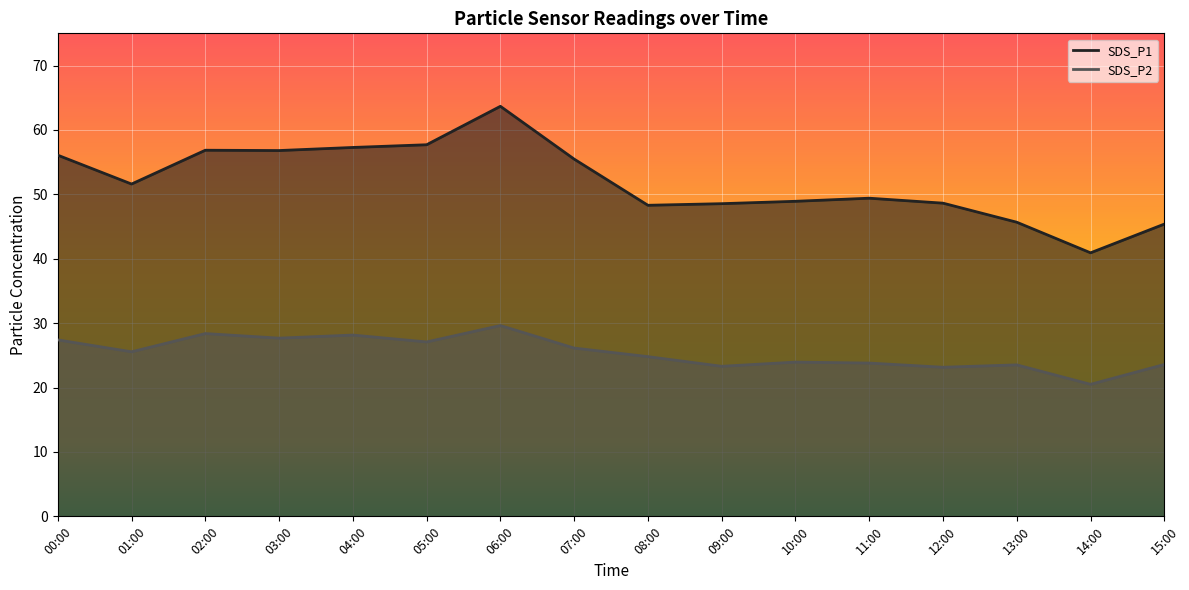

Reading right to left, list all the values displayed in this chart.

SDS_P1: 45.4	40.9	45.7	48.6	49.4	48.9	48.5	48.3	55.5	63.7	57.7	57.3	56.8	56.9	51.6	56.1
SDS_P2: 23.6	20.5	23.5	23.1	23.8	23.9	23.3	24.8	26.1	29.6	27.1	28.1	27.7	28.4	25.6	27.4